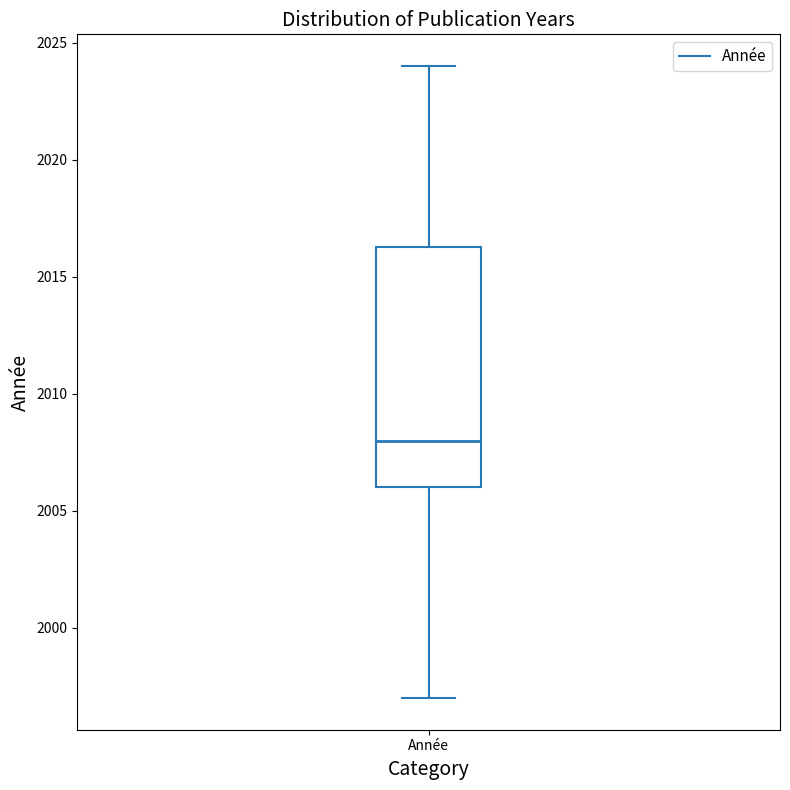

Transcribe this box plot: give where the median line is, the range the box spans, and where the two whiskers end, as read against the y-axis. The values are not printed on the chart, so give them approximately, as read against the axis.

median 2008.0, box 2006.0 to 2016.5, whiskers 1997.0 to 2024.0